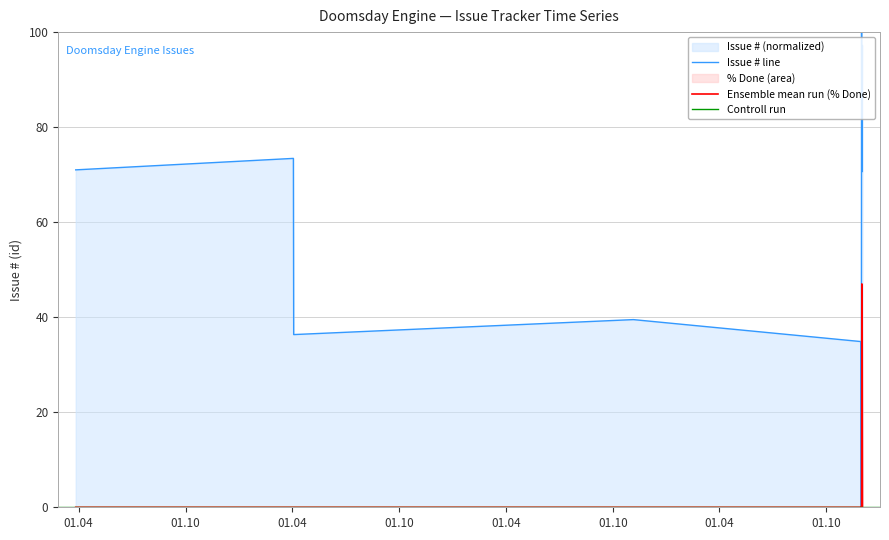

True or false: % Done has a value of 20.1 at 2019-11-29.

False